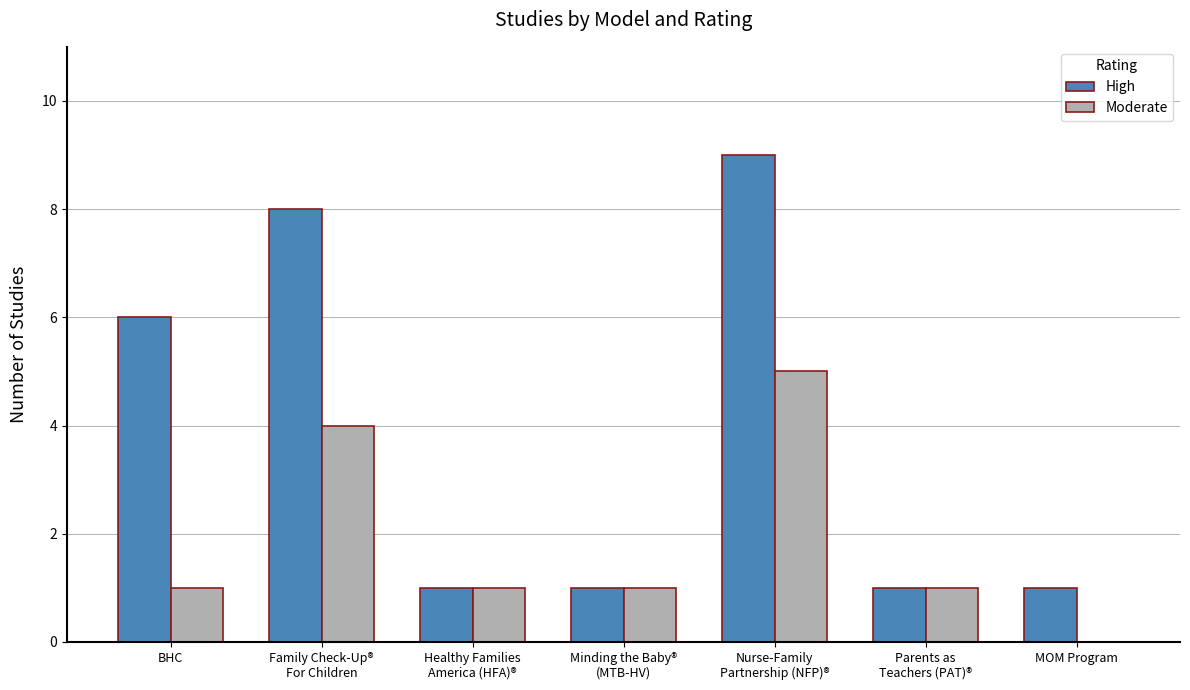

True or false: Moderate has a value of 0 at BHC.

False